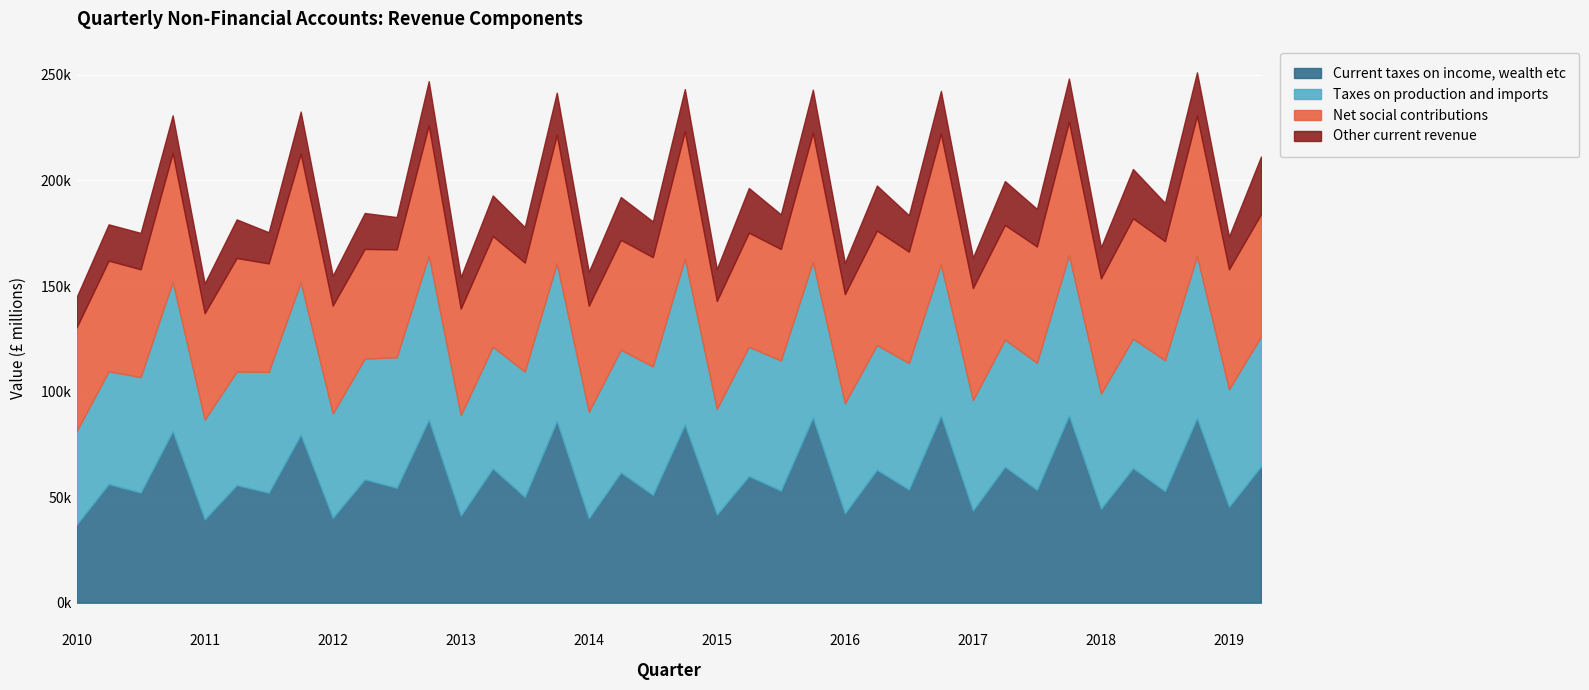

What value does the Net social contributions series have at 2018 Q1?

54555